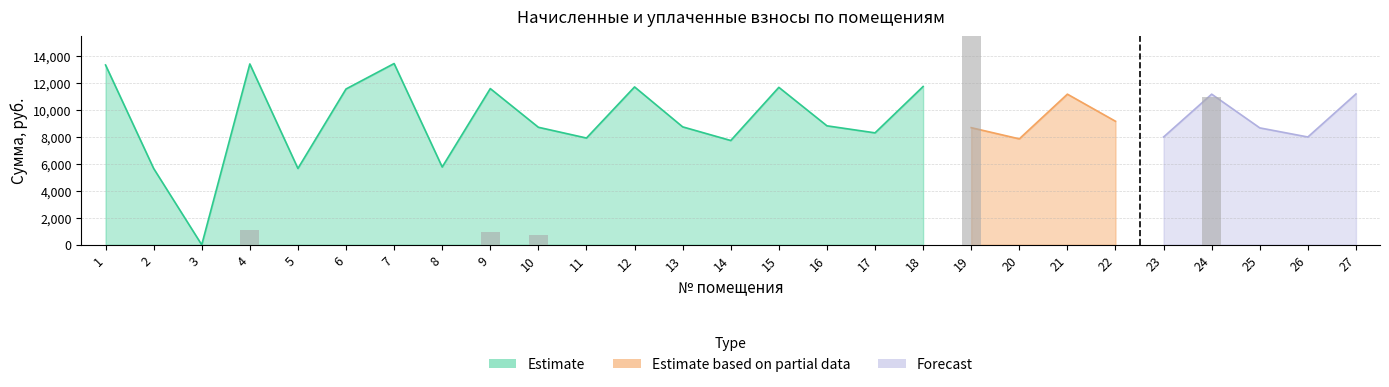

The chart shows a value of 10963.7 at 24. True or false?

True